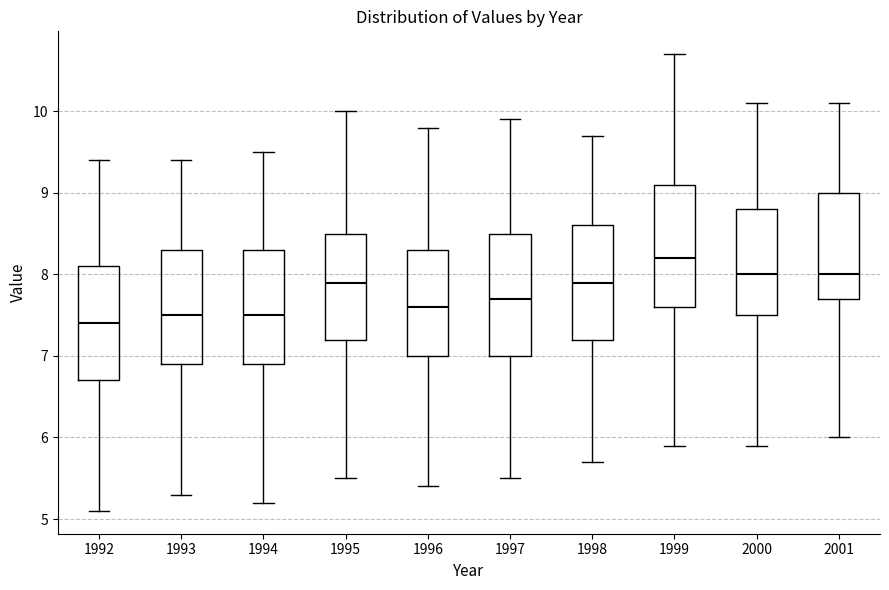

Reading left to right, transcribe this box plot: for each box, give where its median line is, the range the box spans, and where its two whiskers end, as read against the y-axis. The values are not printed on the chart, so give them approximately, as read against the axis.

1992: median 7.4, box 6.7 to 8.1, whiskers 5.1 to 9.4
1993: median 7.5, box 6.9 to 8.3, whiskers 5.3 to 9.4
1994: median 7.5, box 6.9 to 8.3, whiskers 5.2 to 9.5
1995: median 7.9, box 7.2 to 8.5, whiskers 5.5 to 10.0
1996: median 7.6, box 7.0 to 8.3, whiskers 5.4 to 9.8
1997: median 7.7, box 7.0 to 8.5, whiskers 5.5 to 9.9
1998: median 7.9, box 7.2 to 8.6, whiskers 5.7 to 9.7
1999: median 8.2, box 7.6 to 9.1, whiskers 5.9 to 10.7
2000: median 8.0, box 7.5 to 8.8, whiskers 5.9 to 10.1
2001: median 8.0, box 7.7 to 9.0, whiskers 6.0 to 10.1